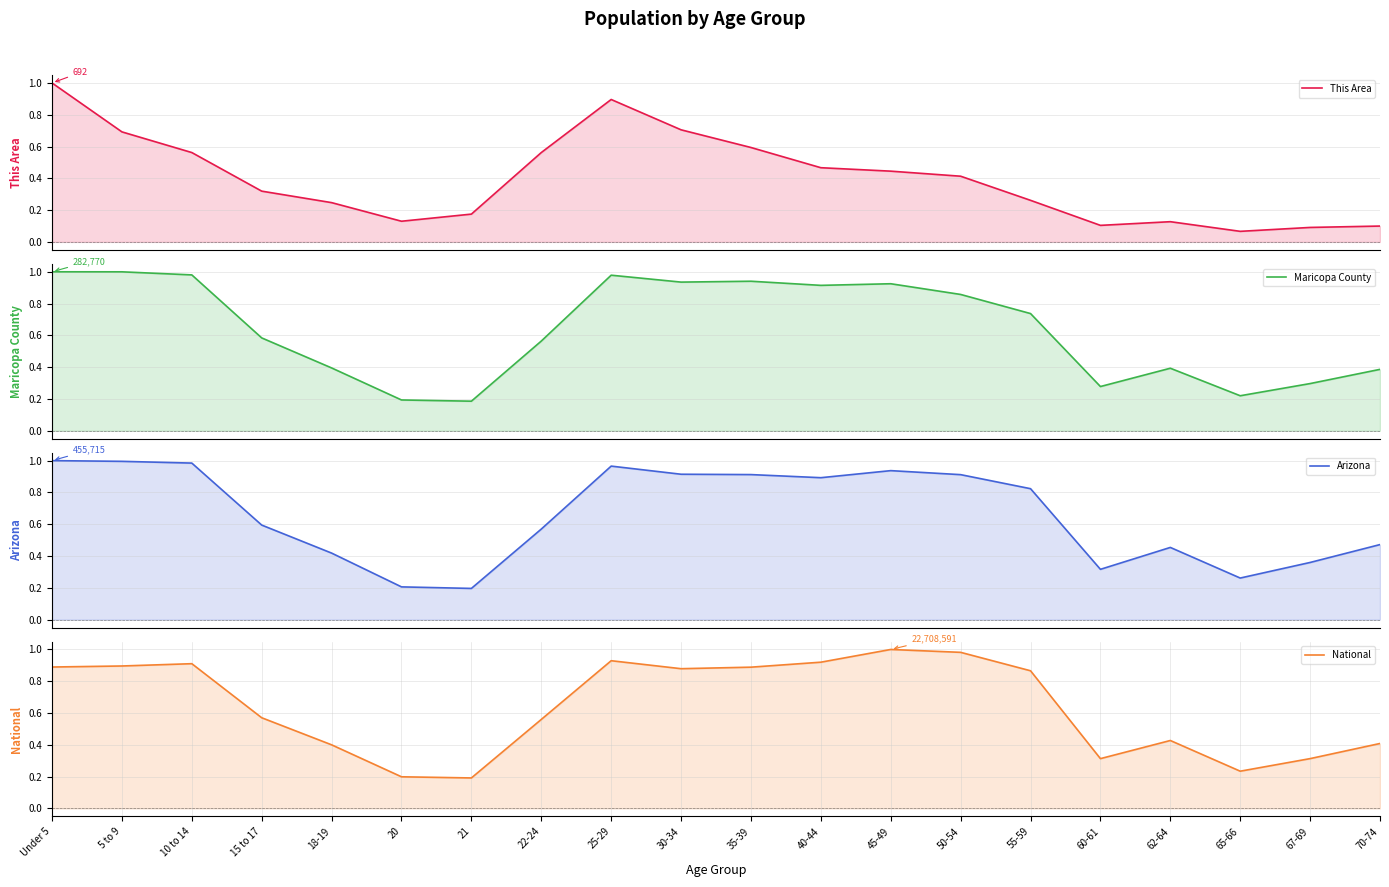

Does the chart display data point markers on the line(s)?

No